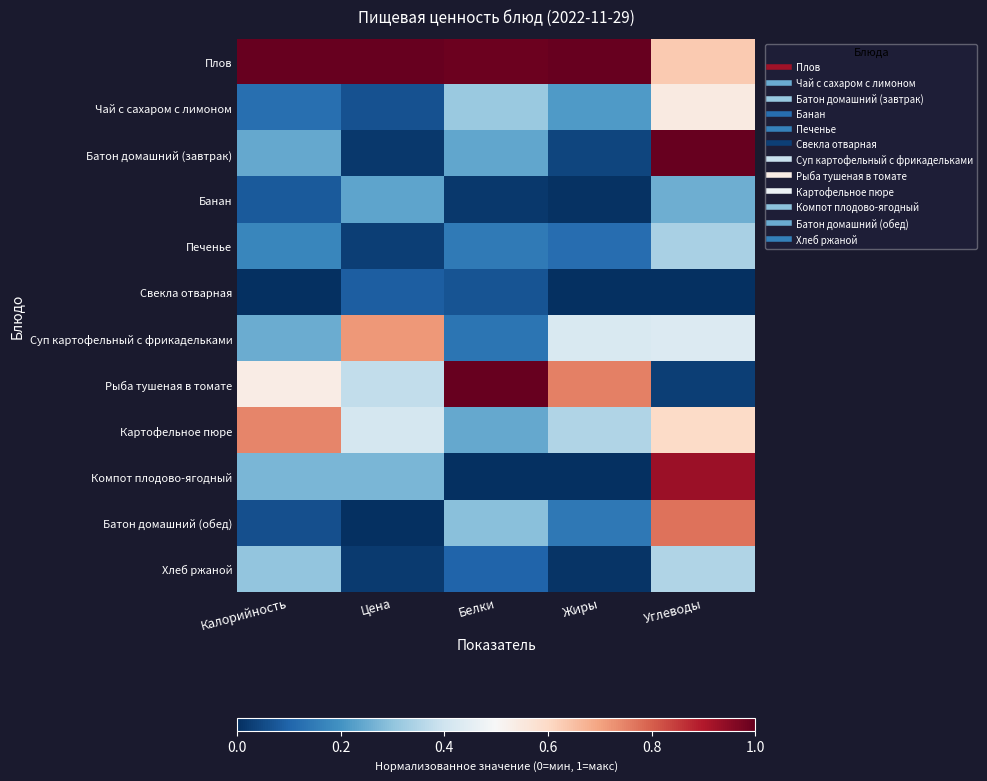

Reading left to right, transcribe all the data shown in this chart.

Плов: Калорийность=1.0	Цена=1.0	Белки=1.0	Жиры=1.0	Углеводы=0.6
Чай с сахаром с лимоном: Калорийность=0.1	Цена=0.1	Белки=0.3	Жиры=0.2	Углеводы=0.5
Батон домашний (завтрак): Калорийность=0.2	Цена=0.0	Белки=0.2	Жиры=0.0	Углеводы=1.0
Банан: Калорийность=0.1	Цена=0.2	Белки=0.0	Жиры=0.0	Углеводы=0.3
Печенье: Калорийность=0.2	Цена=0.0	Белки=0.1	Жиры=0.1	Углеводы=0.3
Свекла отварная: Калорийность=0.0	Цена=0.1	Белки=0.1	Жиры=0.0	Углеводы=0.0
Суп картофельный с фрикадельками: Калорийность=0.3	Цена=0.7	Белки=0.1	Жиры=0.4	Углеводы=0.4
Рыба тушеная в томате: Калорийность=0.5	Цена=0.4	Белки=1.0	Жиры=0.8	Углеводы=0.0
Картофельное пюре: Калорийность=0.7	Цена=0.4	Белки=0.2	Жиры=0.3	Углеводы=0.6
Компот плодово-ягодный: Калорийность=0.3	Цена=0.3	Белки=0.0	Жиры=0.0	Углеводы=0.9
Батон домашний (обед): Калорийность=0.1	Цена=0.0	Белки=0.3	Жиры=0.1	Углеводы=0.8
Хлеб ржаной: Калорийность=0.3	Цена=0.0	Белки=0.1	Жиры=0.0	Углеводы=0.4